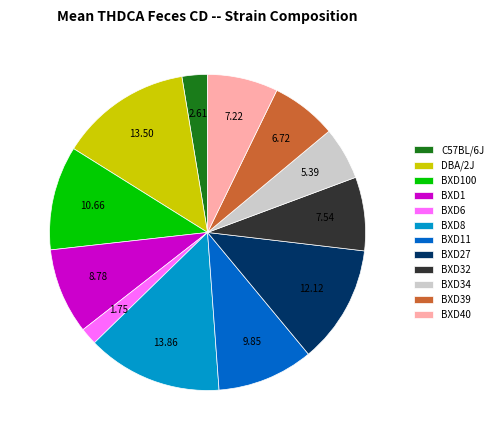

Combined, do BXD8 and DBA/2J account for over 50%?

No